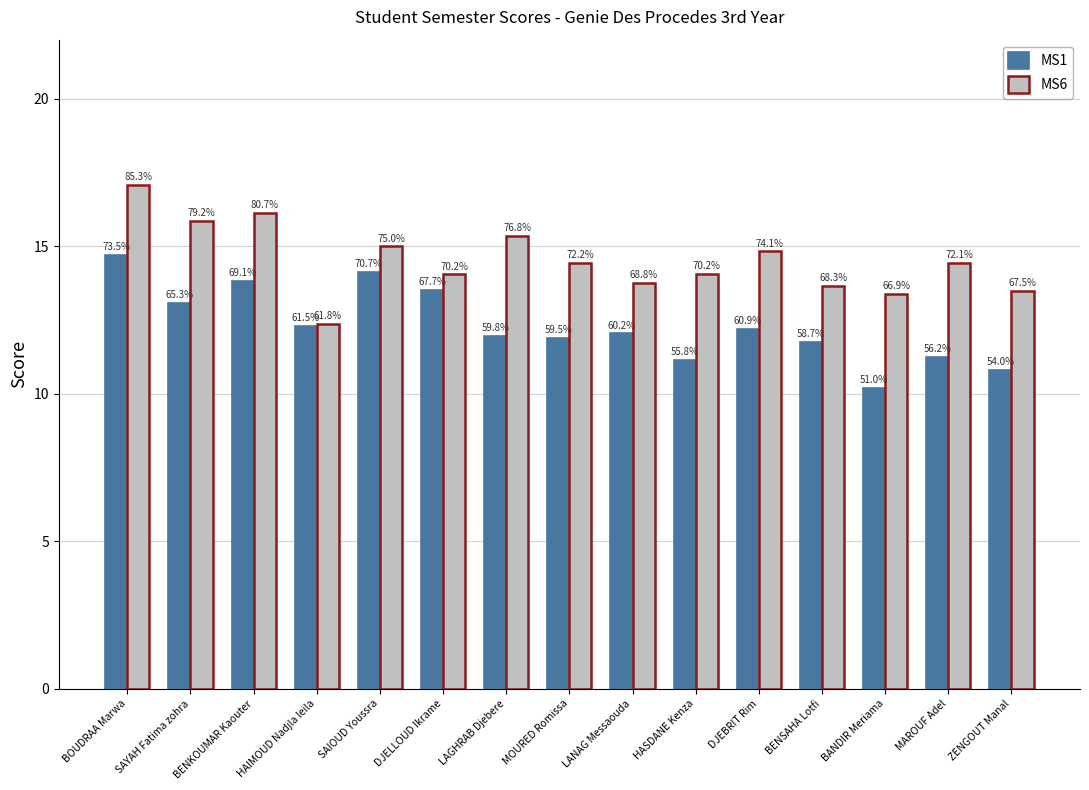

What is the label of the 9th bar from the left?

LANAG Messaouda